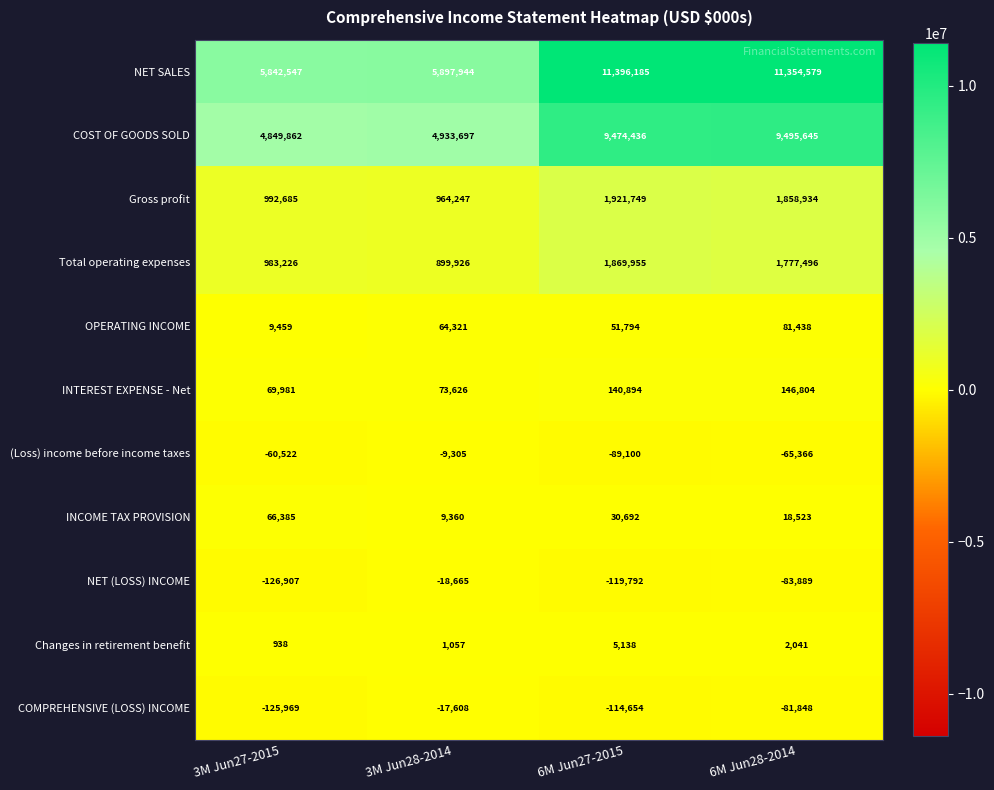

Rank the series at 6M Jun28-2014 from highest to lowest value.

NET SALES, COST OF GOODS SOLD, Gross profit, Total operating expenses, INTEREST EXPENSE - Net, OPERATING INCOME, INCOME TAX PROVISION, Changes in retirement benefit, (Loss) income before income taxes, COMPREHENSIVE (LOSS) INCOME, NET (LOSS) INCOME